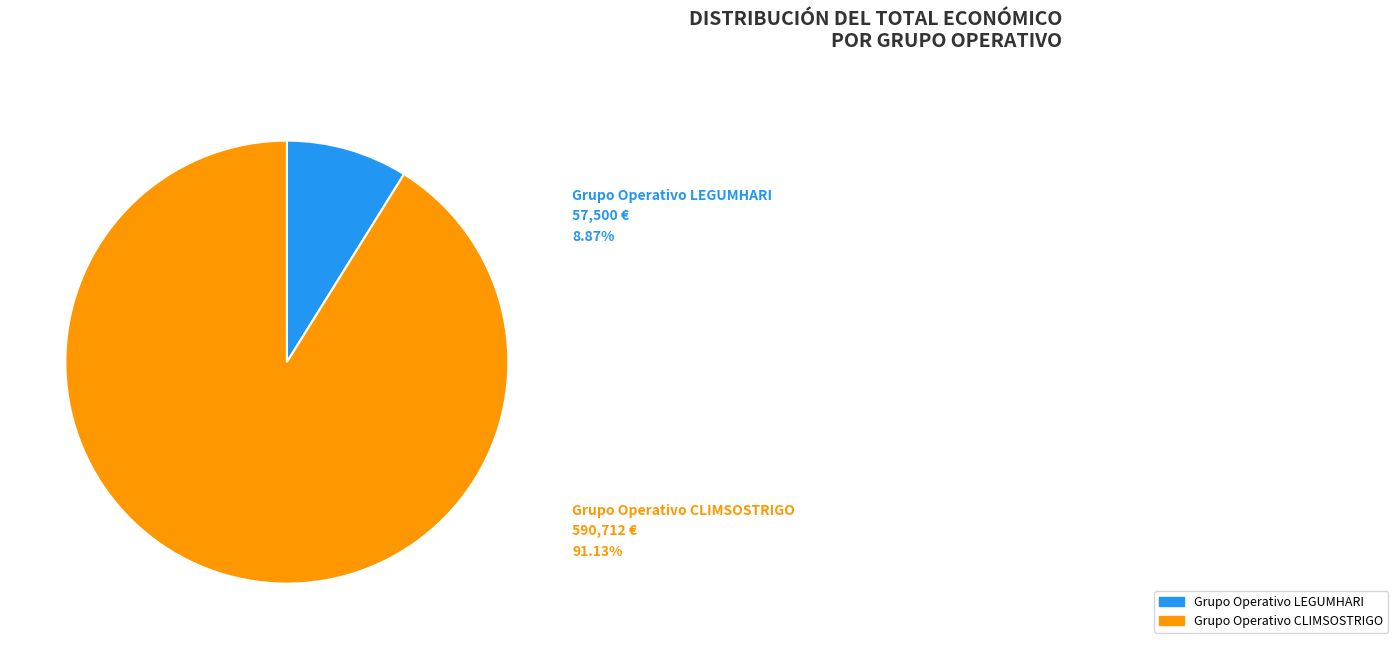

Between Grupo Operativo LEGUMHARI and Grupo Operativo CLIMSOSTRIGO, which is larger?

Grupo Operativo CLIMSOSTRIGO